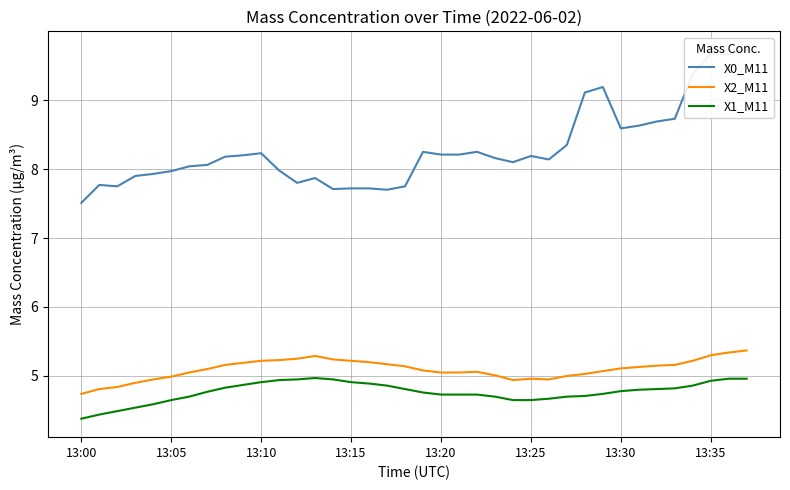

True or false: X2_M11 has more than 1 interior local peaks.

True